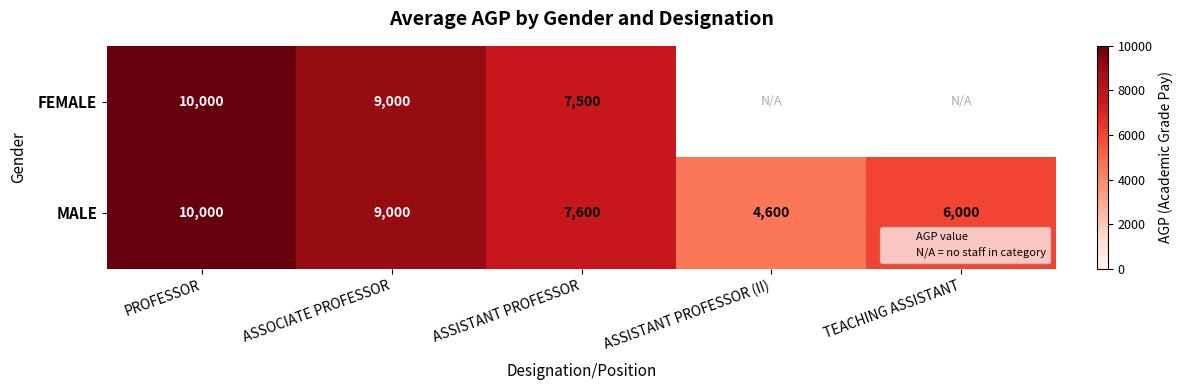

At how many categories does at least one series exceed 9685?

1